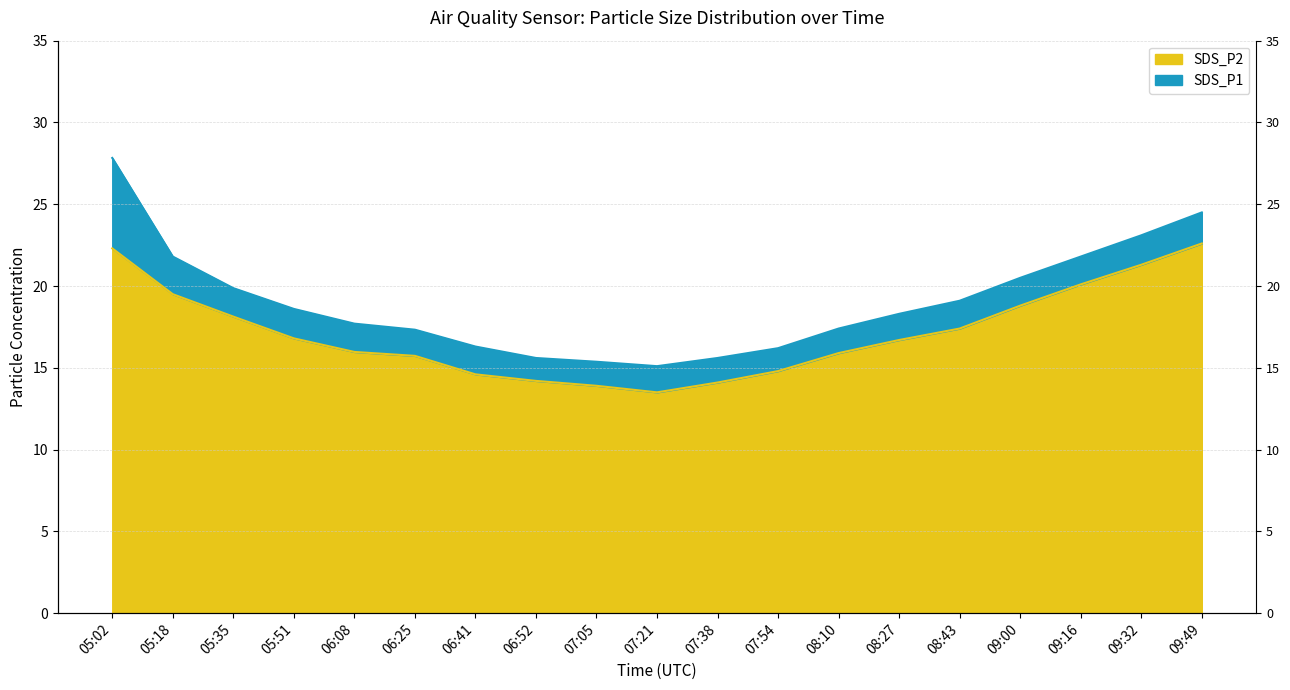

Reading right to left, what are all the values shown in this chart?

SDS_P1: 09:49=24.5	09:32=23.1	09:16=21.8	09:00=20.5	08:43=19.1	08:27=18.3	08:10=17.4	07:54=16.2	07:38=15.6	07:21=15.1	07:05=15.4	06:52=15.6	06:41=16.3	06:25=17.3	06:08=17.7	05:51=18.6	05:35=19.9	05:18=21.8	05:02=27.8
SDS_P2: 09:49=22.6	09:32=21.3	09:16=20.1	09:00=18.8	08:43=17.4	08:27=16.7	08:10=15.9	07:54=14.8	07:38=14.1	07:21=13.5	07:05=13.9	06:52=14.2	06:41=14.6	06:25=15.7	06:08=16.0	05:51=16.8	05:35=18.1	05:18=19.5	05:02=22.3